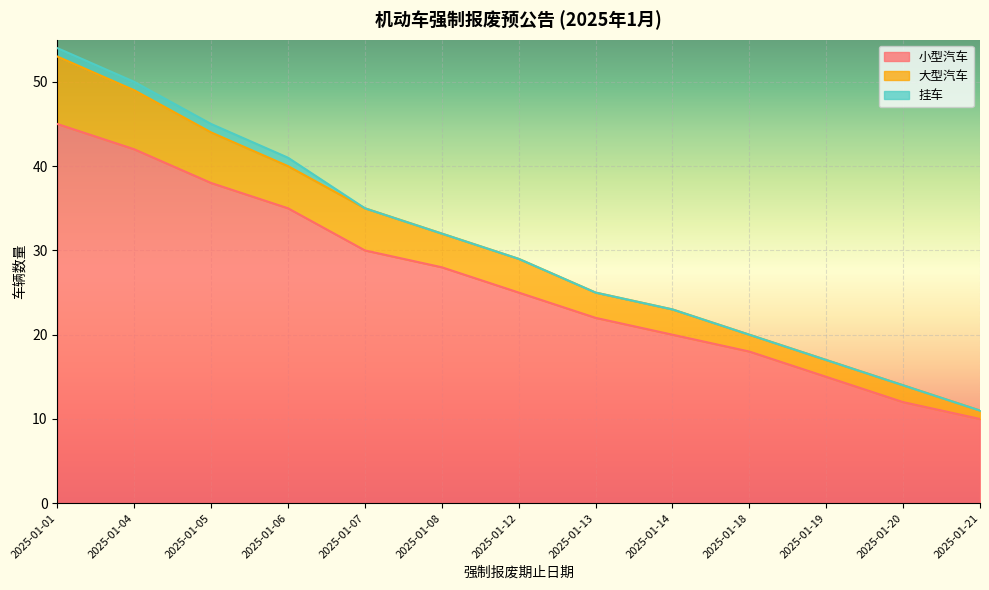

Rank the categories by 小型汽车 value from highest to lowest.

2025-01-01, 2025-01-04, 2025-01-05, 2025-01-06, 2025-01-07, 2025-01-08, 2025-01-12, 2025-01-13, 2025-01-14, 2025-01-18, 2025-01-19, 2025-01-20, 2025-01-21